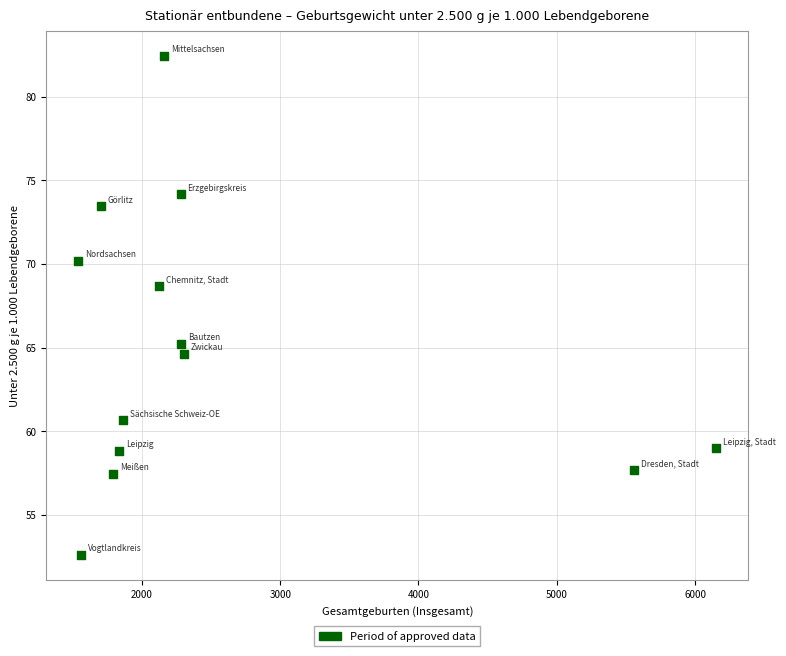

What is the range of X values (max minus min)?

4616.0